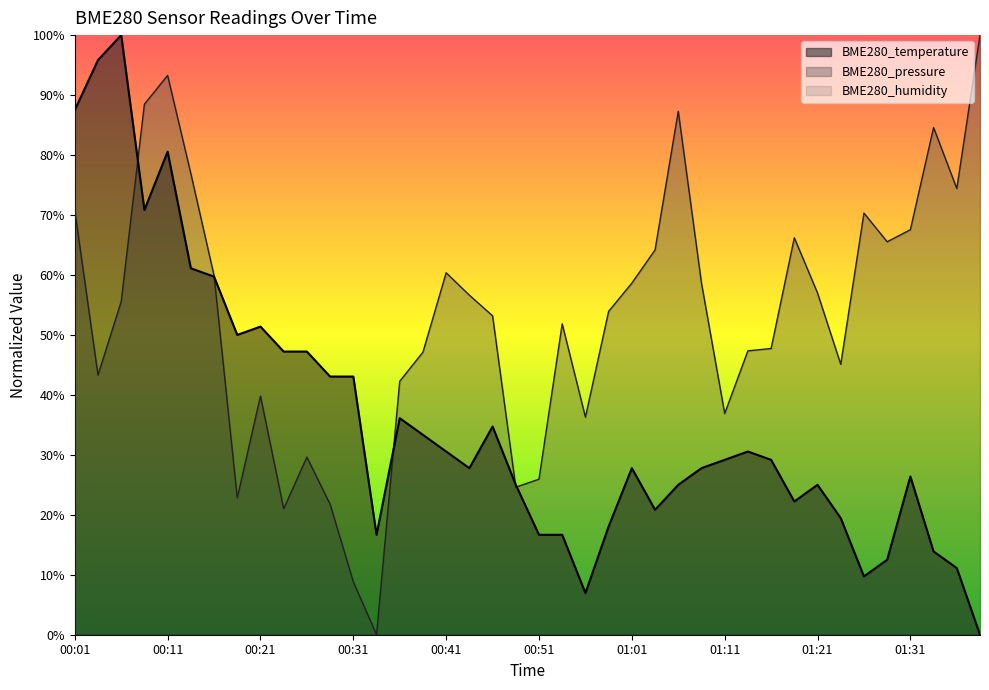

What is the difference between the highest and lowest values at 01:06?

0.6